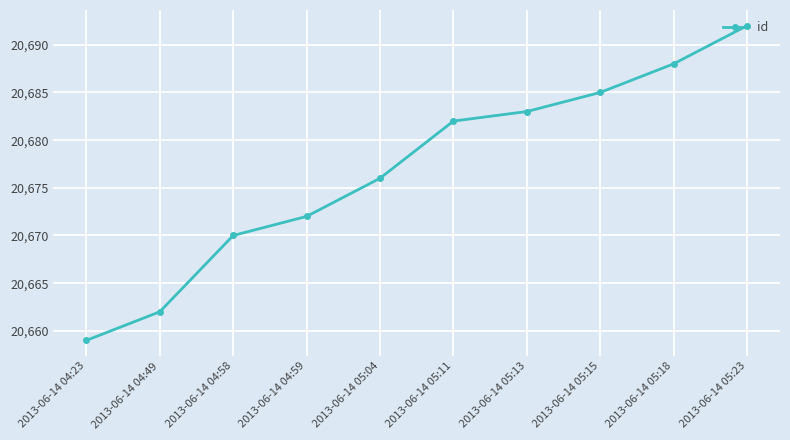

What is the smallest value displayed?

20659